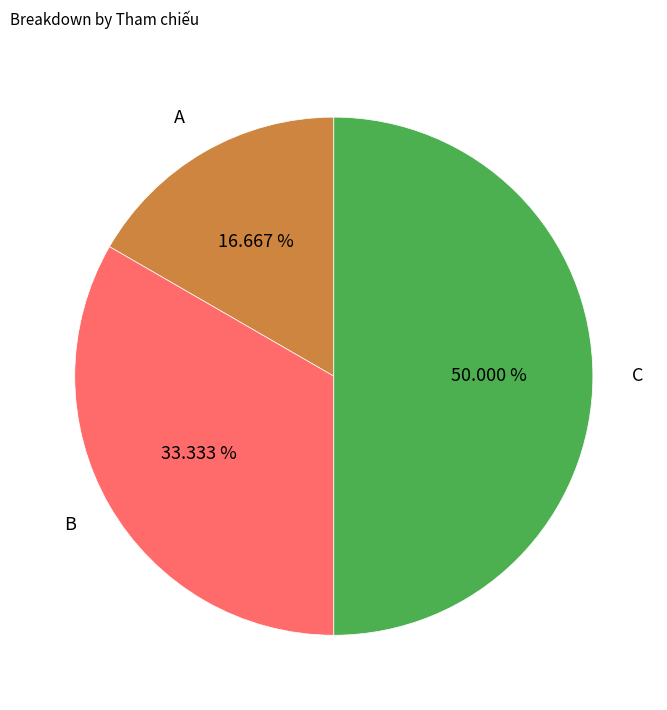

To the nearest percent, what is the difference between the largest and smallest slice percentages?

33%